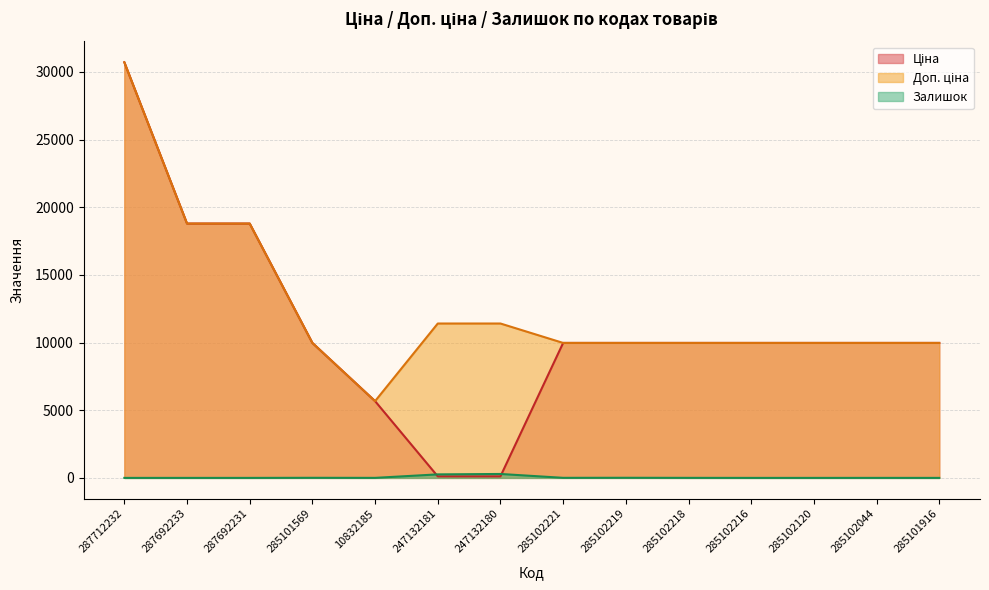

What is the difference between the second highest and minimum values in the Залишок series?

260.0